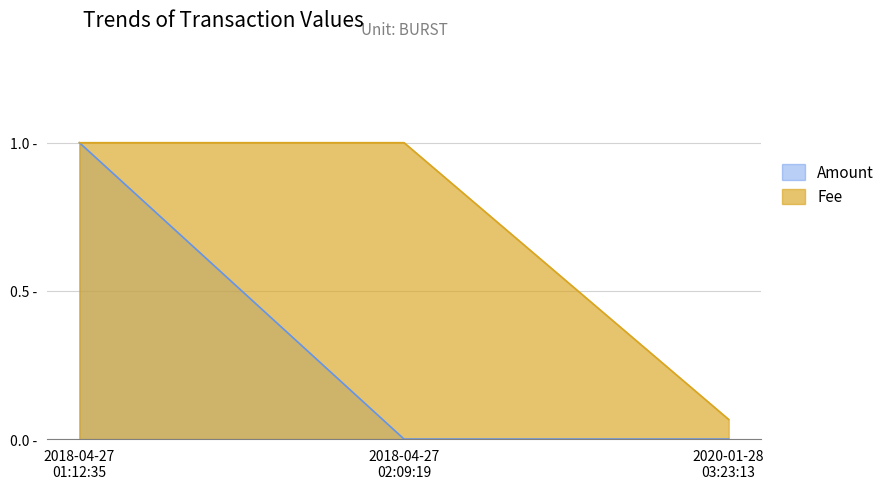

Rank the series by their average value, from lowest to highest.

Amount, Fee